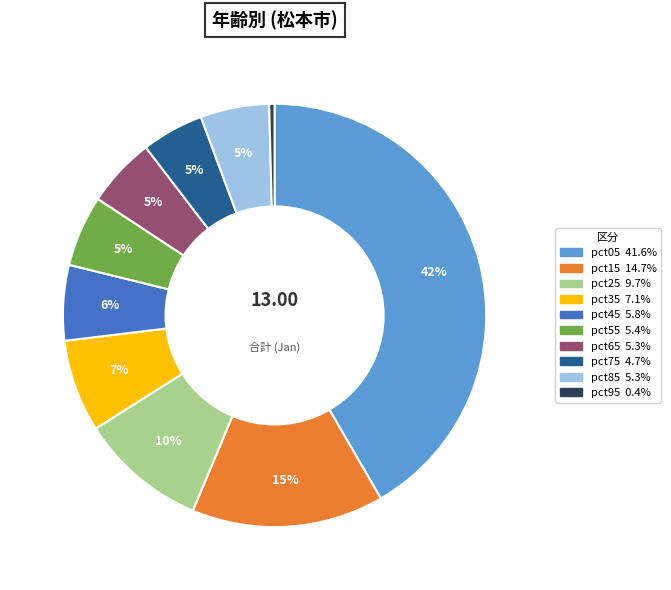

Between pct55 and pct25, which is larger?

pct25